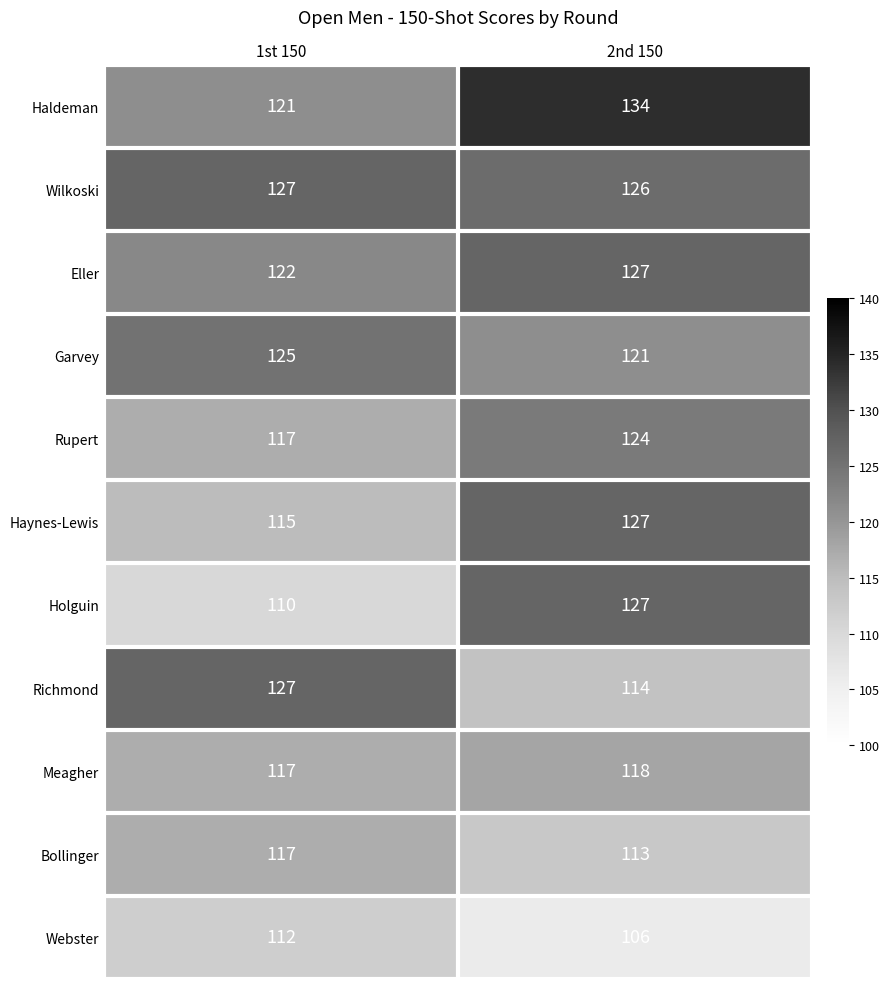

List the labels in order of Wilkoski value, smallest first.

2nd 150, 1st 150